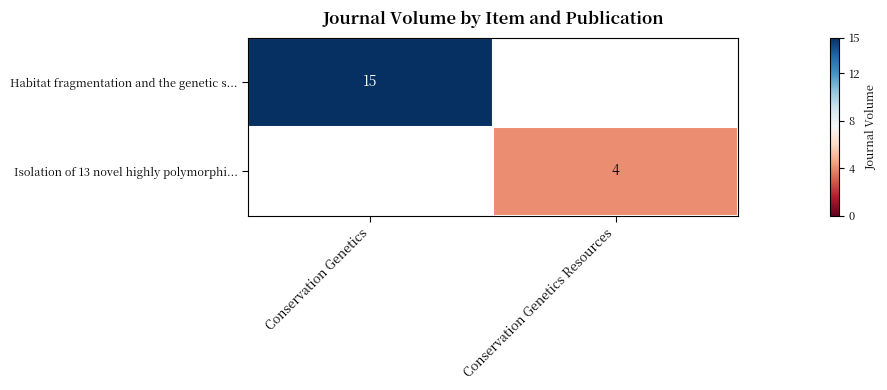

The Habitat fragmentation and the genetic s... series shows 25 at Conservation Genetics. True or false?

False